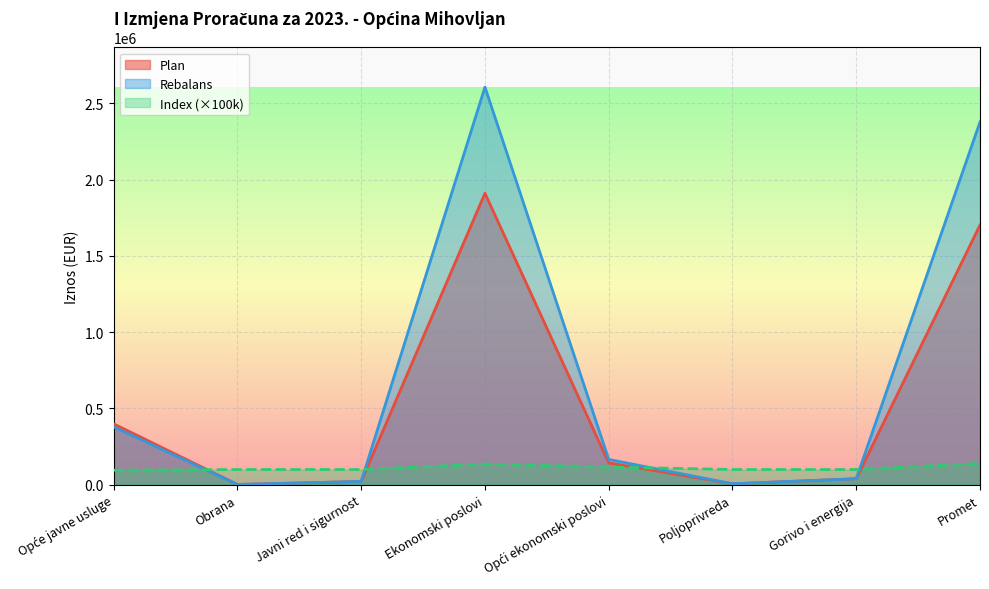

At which category is the sum across all series the highest?

Ekonomski poslovi